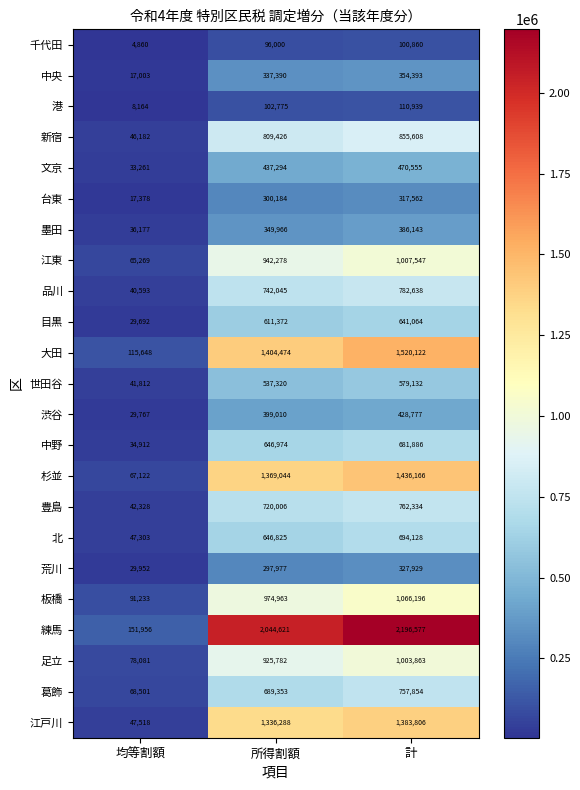

What is the smallest value displayed?

4860